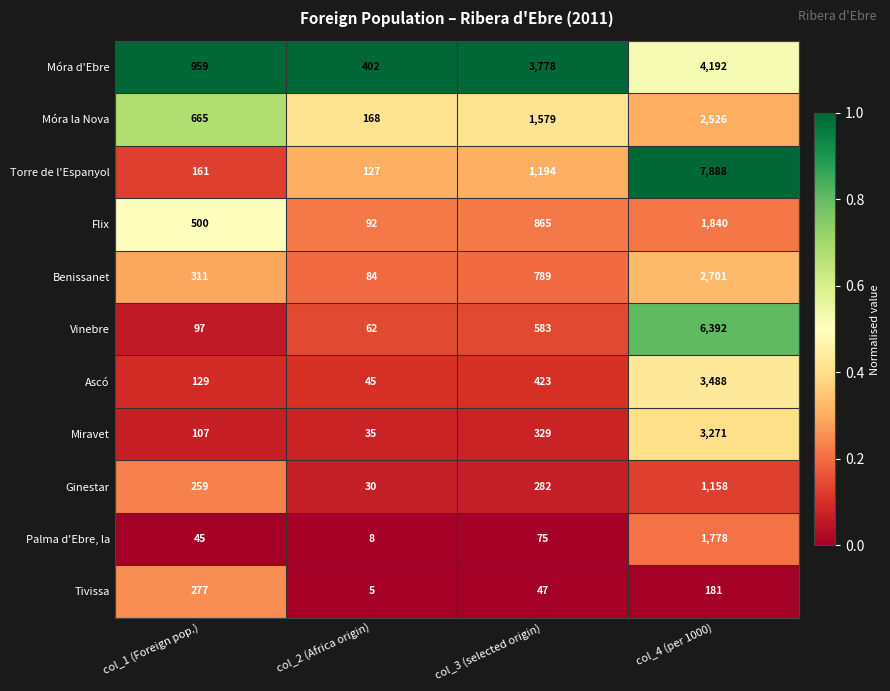

Which series has the largest total across all categories?

Torre de l'Espanyol